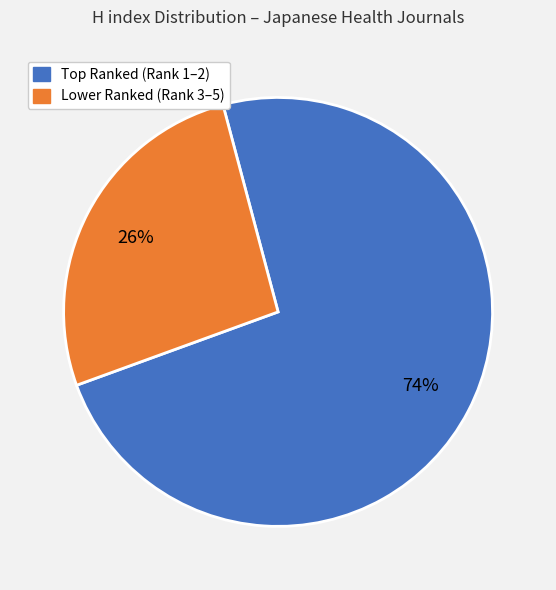

Is there any slice that represents more than half of the pie?

Yes